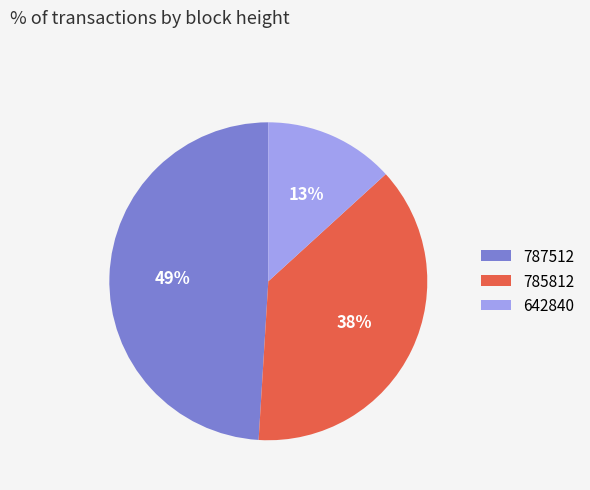

Rank the categories by value from lowest to highest.

642840, 785812, 787512